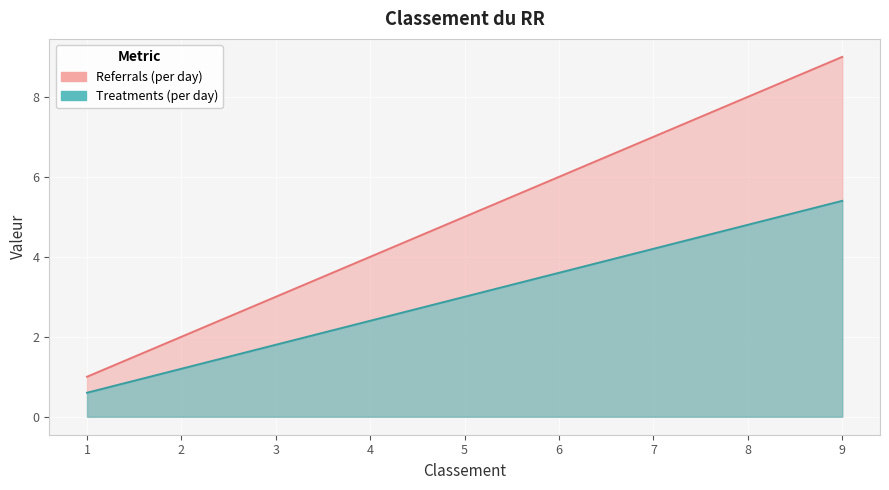

What is the minimum value shown in the chart?

1